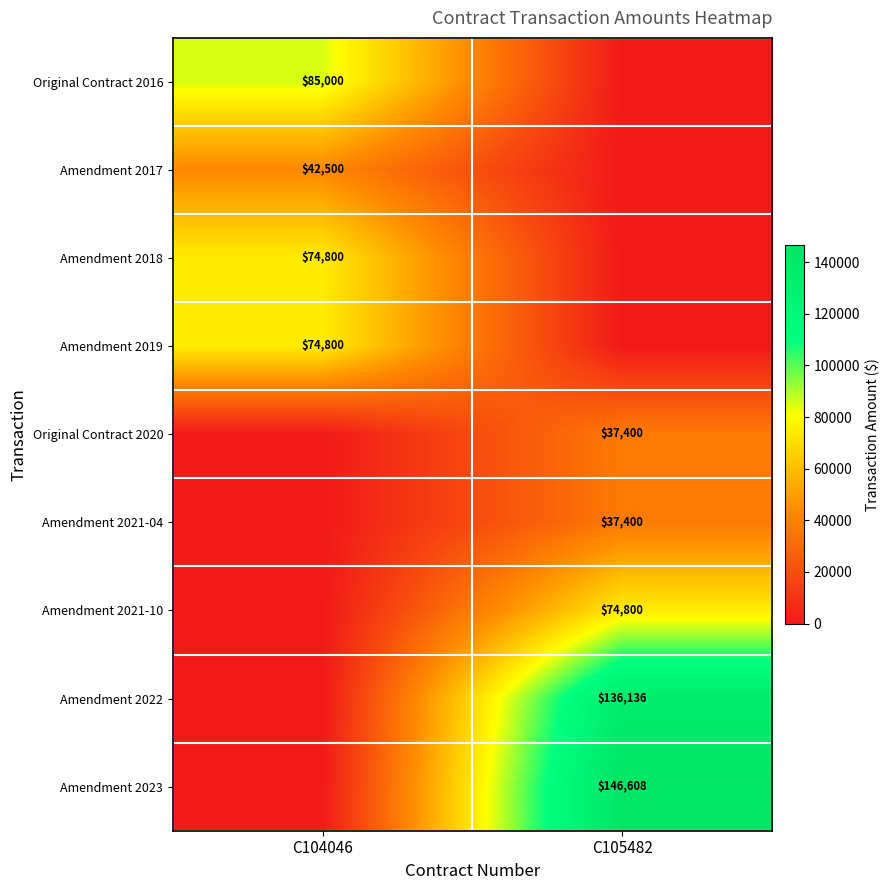

The value of Amendment 2022 at C105482 is 47232. True or false?

False